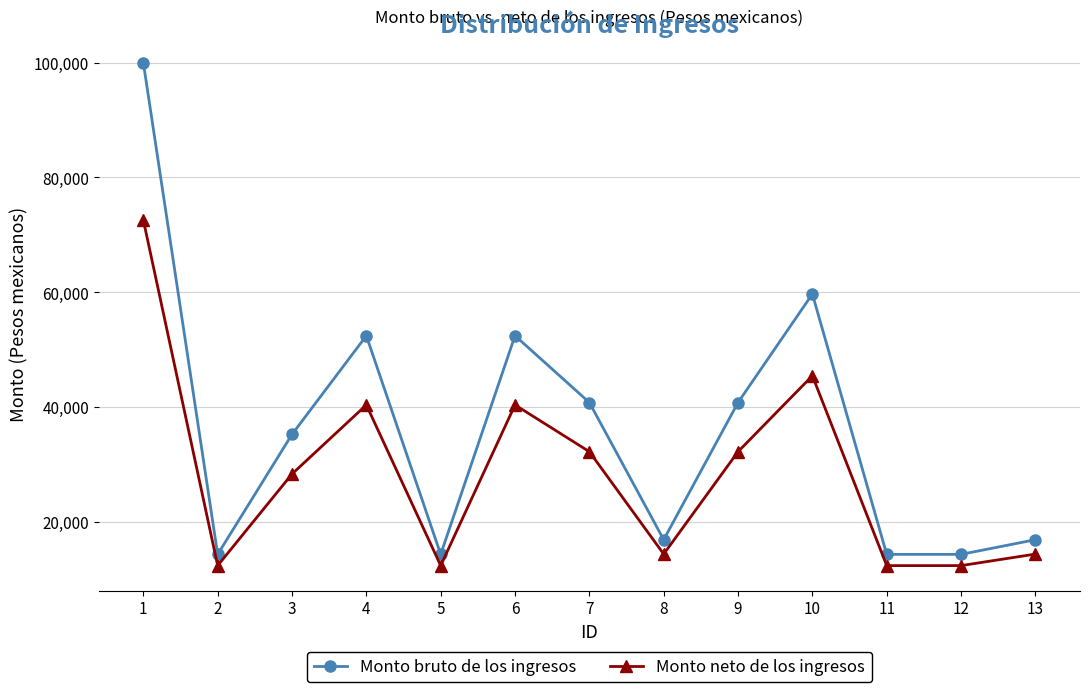

True or false: Monto neto de los ingresos and Monto bruto de los ingresos cross at least once.

False